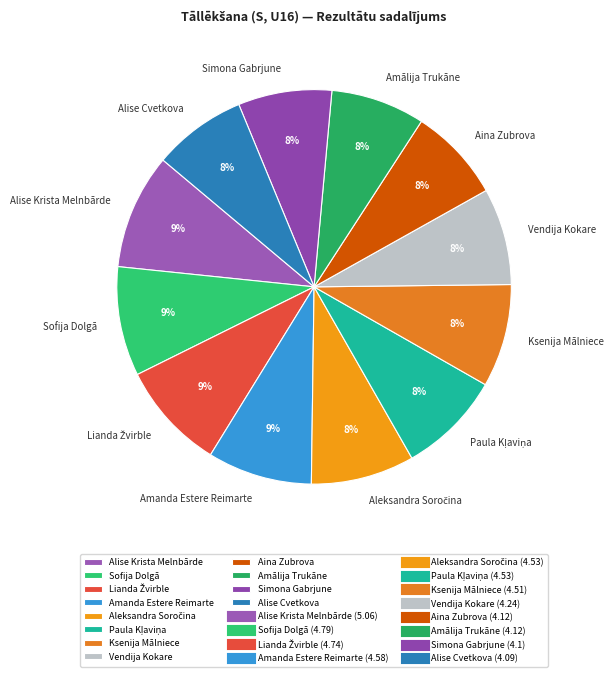

Do Sofija Dolgā and Alise Cvetkova together represent more than half of the pie?

No